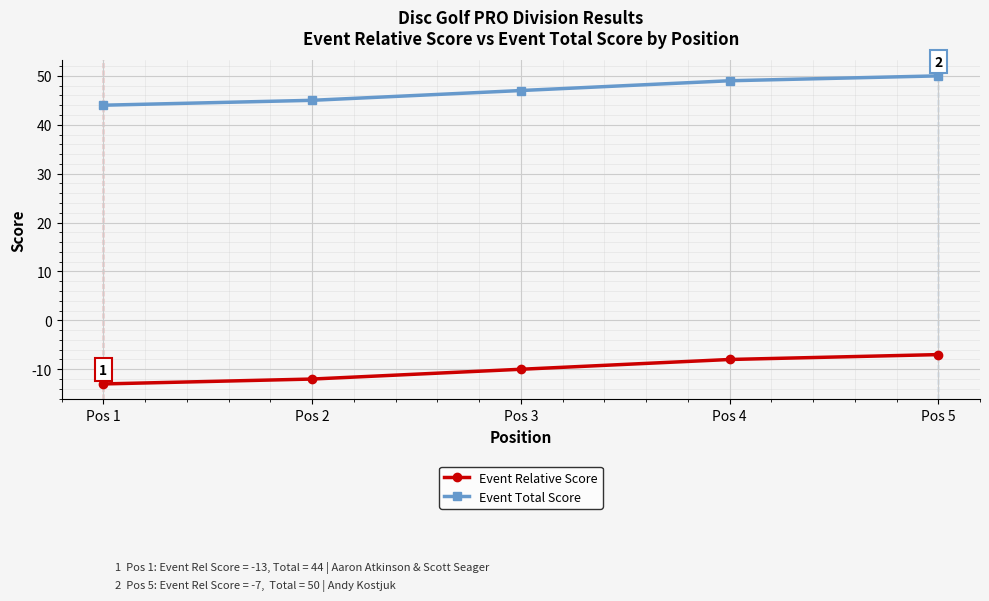

What is the difference between the highest and lowest values at Pos 5?

57